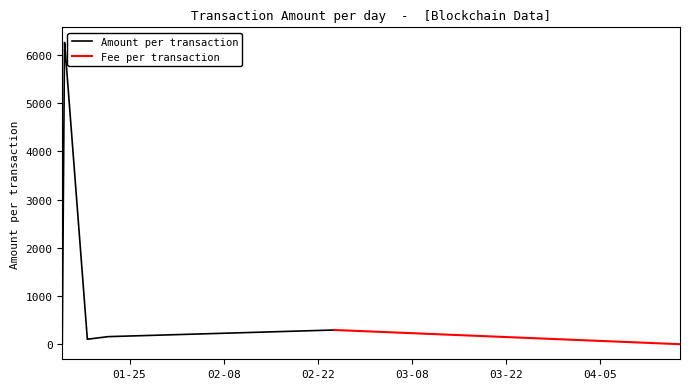

What is the label of the 9th point from the right?

2022-01-15 07:42:00